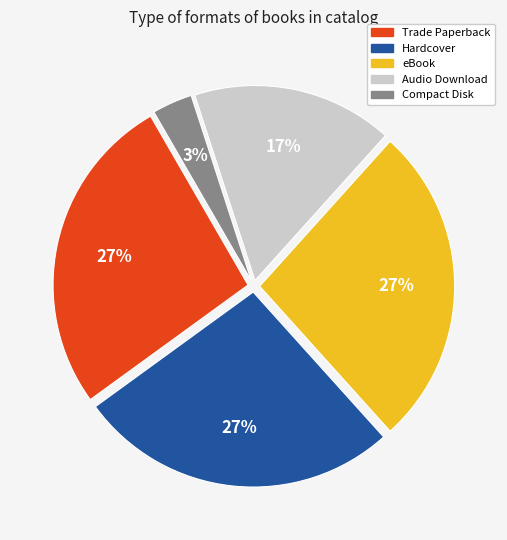

Count the number of slices in the pie.

5